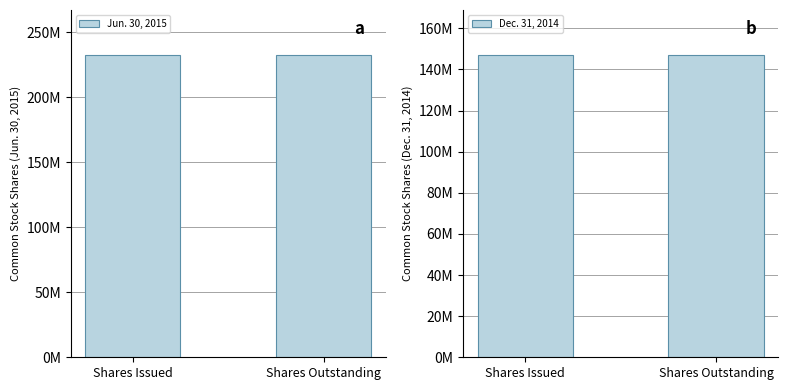

What is the value of the Jun. 30, 2015 bar at the 1st from the left?

232400238